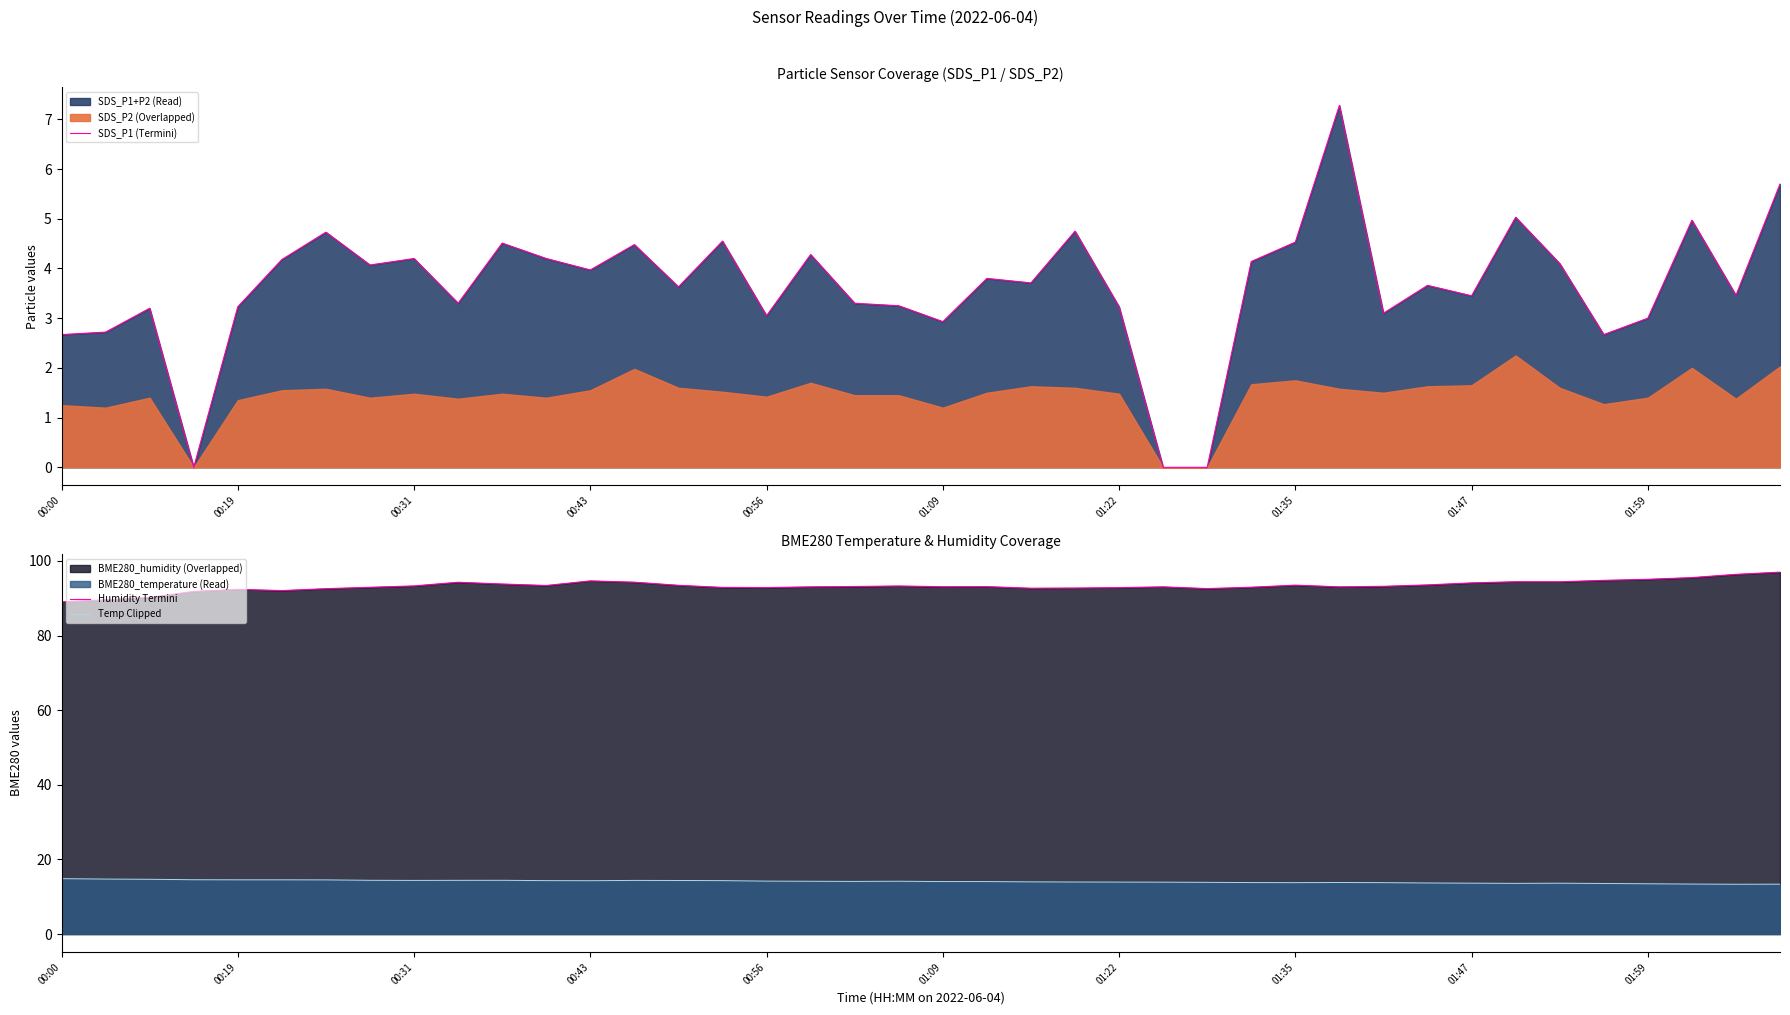

How many lines are shown in the chart?

3